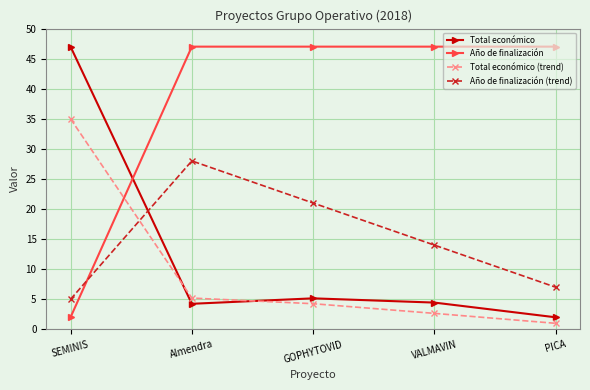

Count the number of data series in this chart.

4